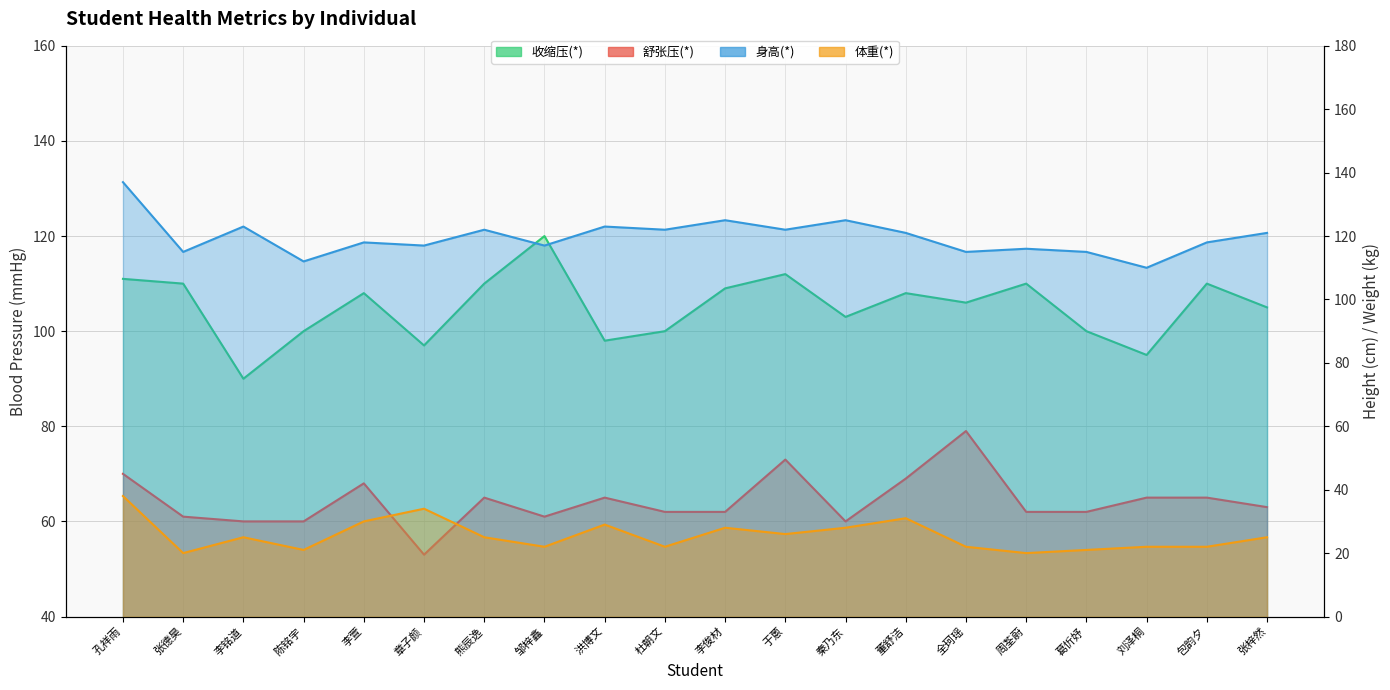

List the series in order of their peak value, lowest first.

体重(*), 舒张压(*), 收缩压(*), 身高(*)